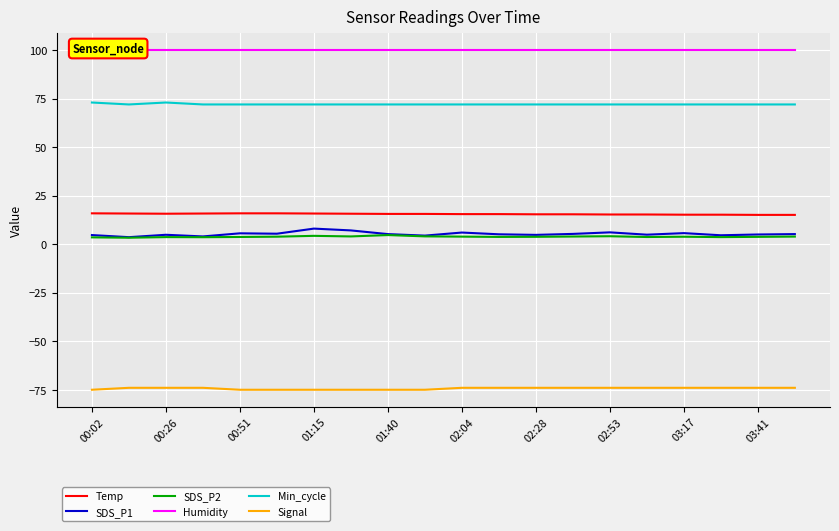

Reading left to right, extract all data points from this chart.

Temp: 15.9	15.8	15.7	15.8	15.9	15.9	15.8	15.7	15.6	15.6	15.5	15.5	15.4	15.4	15.3	15.3	15.2	15.2	15.1	15.1
SDS_P1: 4.7	3.6	4.8	4.0	5.6	5.4	8.0	7.1	5.2	4.4	6.0	5.1	4.8	5.3	6.1	4.9	5.7	4.6	5.0	5.2
SDS_P2: 3.5	3.3	3.6	3.6	3.7	3.9	4.3	4.0	4.7	4.0	3.9	3.8	3.8	4.0	4.1	3.7	3.9	3.6	3.8	3.9
Humidity: 99.9	99.9	99.9	99.9	99.9	99.9	99.9	99.9	99.9	99.9	99.9	99.9	99.9	99.9	99.9	99.9	99.9	99.9	99.9	99.9
Min_cycle: 73.0	72.0	73.0	72.0	72.0	72.0	72.0	72.0	72.0	72.0	72.0	72.0	72.0	72.0	72.0	72.0	72.0	72.0	72.0	72.0
Signal: -75.0	-74.0	-74.0	-74.0	-75.0	-75.0	-75.0	-75.0	-75.0	-75.0	-74.0	-74.0	-74.0	-74.0	-74.0	-74.0	-74.0	-74.0	-74.0	-74.0